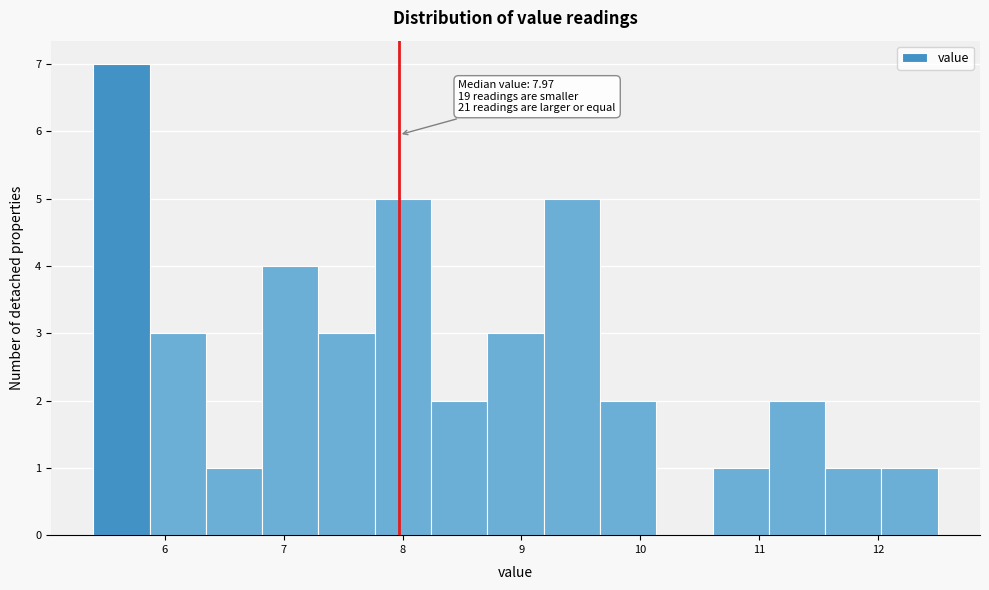

Over which range of the x-axis is the bar tallest?

5.4 to 5.9